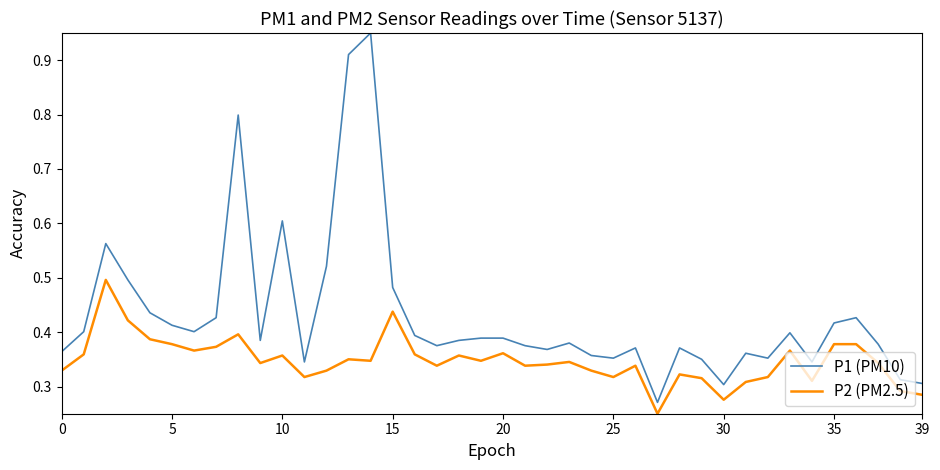

Which series has the largest total across all categories?

P1 (PM10)